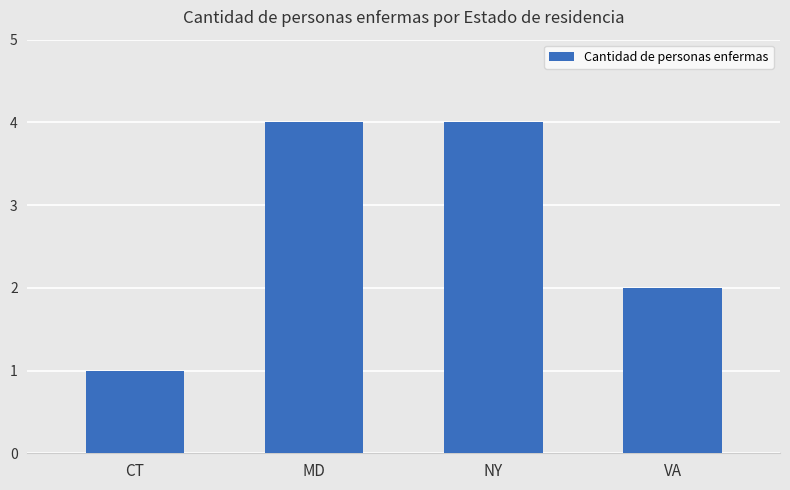

What position from the right is NY?

2